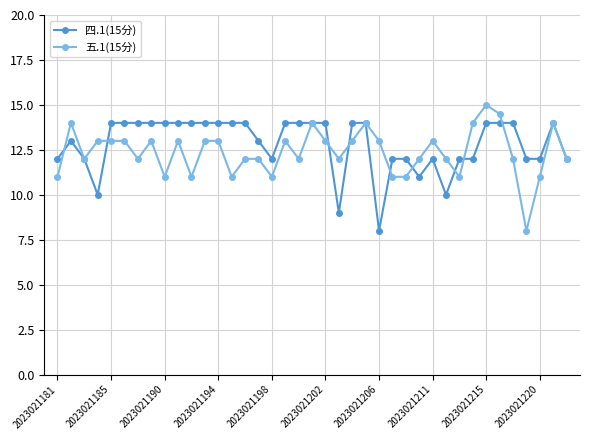

List the series in order of their peak value, highest first.

五.1(15分), 四.1(15分)